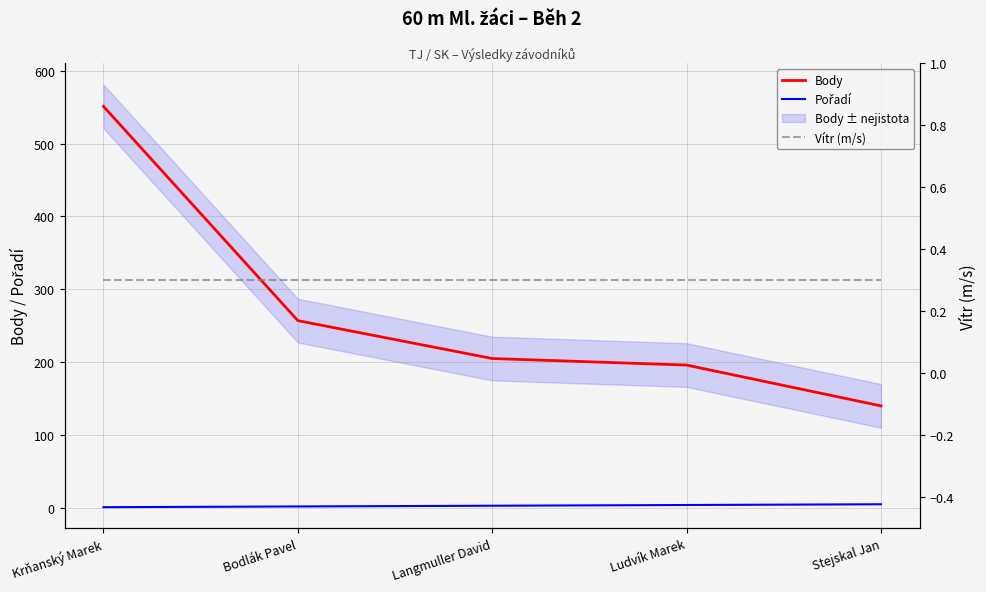

True or false: Body and Pořadí cross at least once.

False